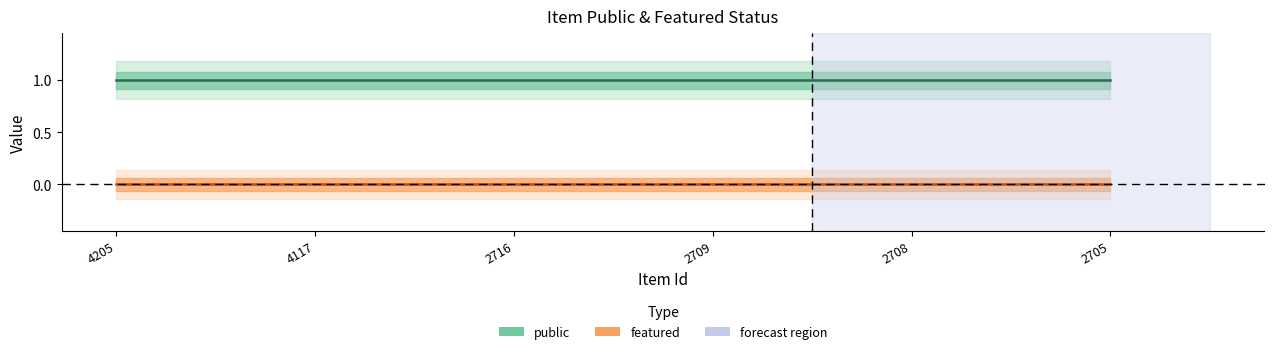

True or false: public has more than 0 interior local peaks.

False